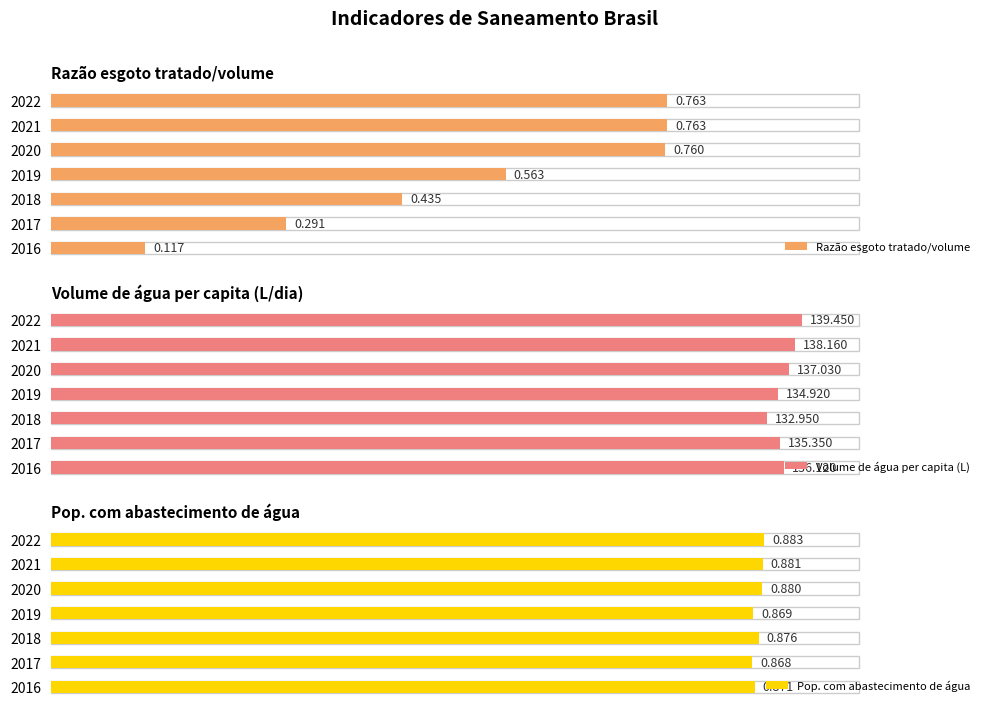

The Pop. com abastecimento de água series shows 1.3 at 3. True or false?

False